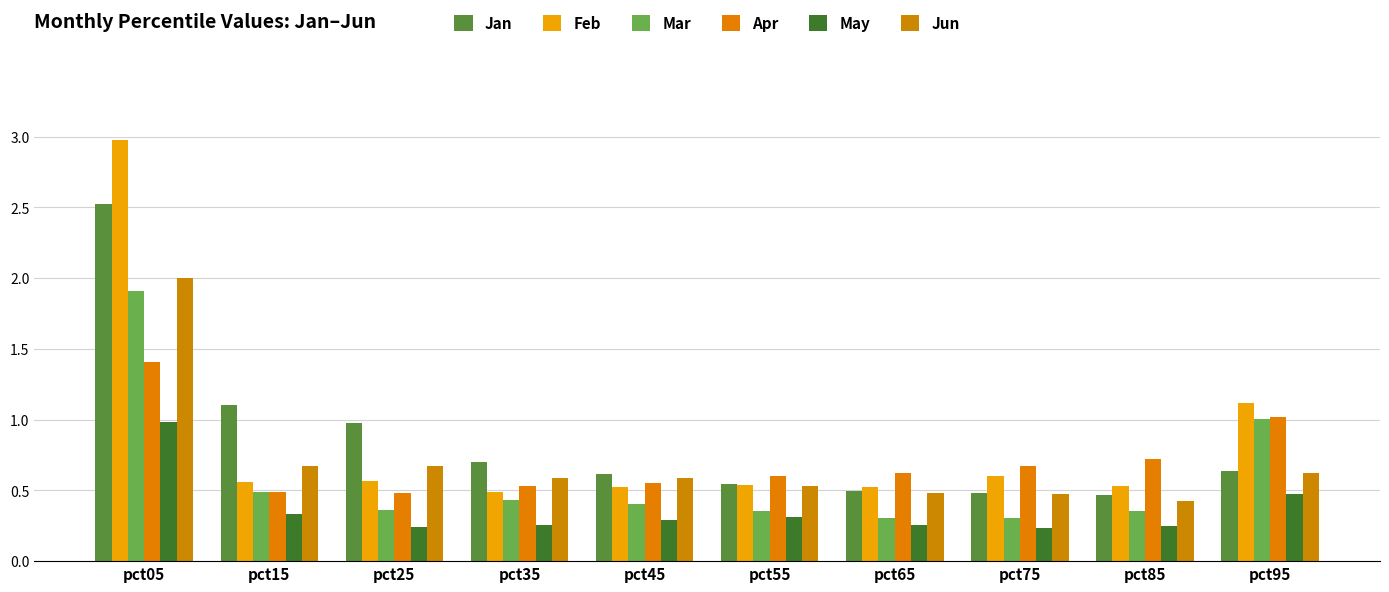

True or false: Feb has a value of 0.5 at pct45.

True